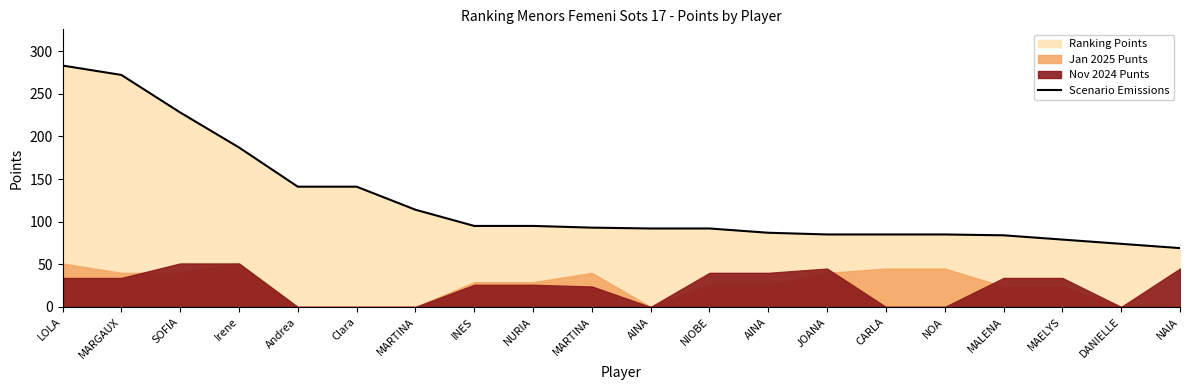

True or false: the data shows 92 at AINA.

True